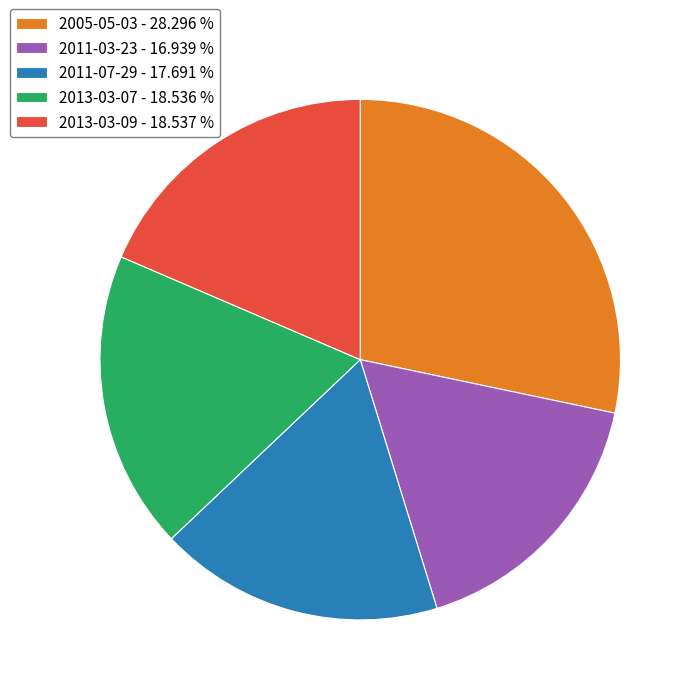

Between 2011-07-29 - 17.691 % and 2011-03-23 - 16.939 %, which is larger?

2011-07-29 - 17.691 %